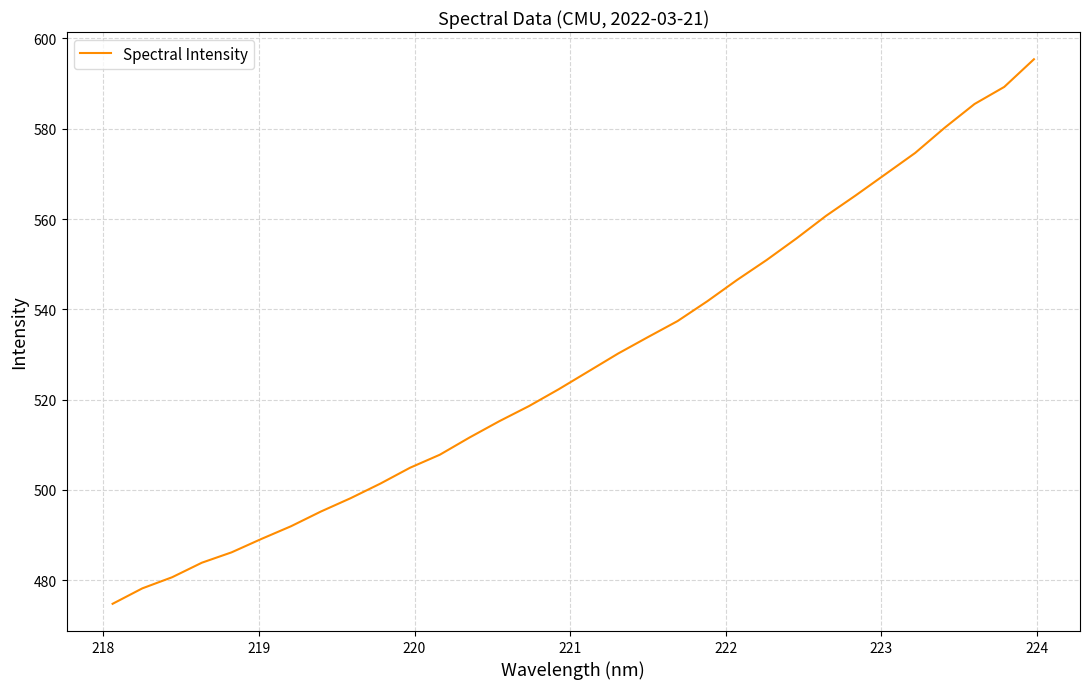

How many lines are shown in the chart?

1